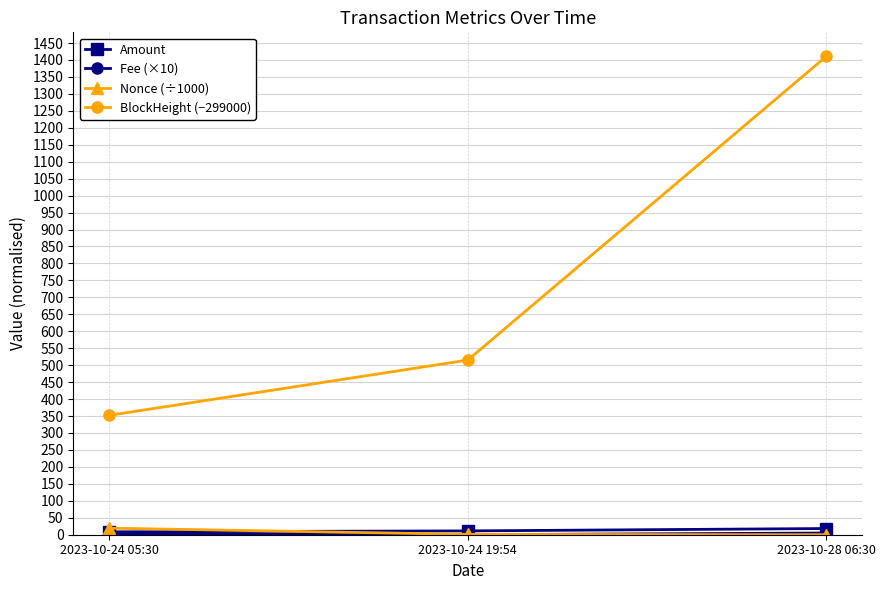

At how many categories does at least one series exceed 250?

3